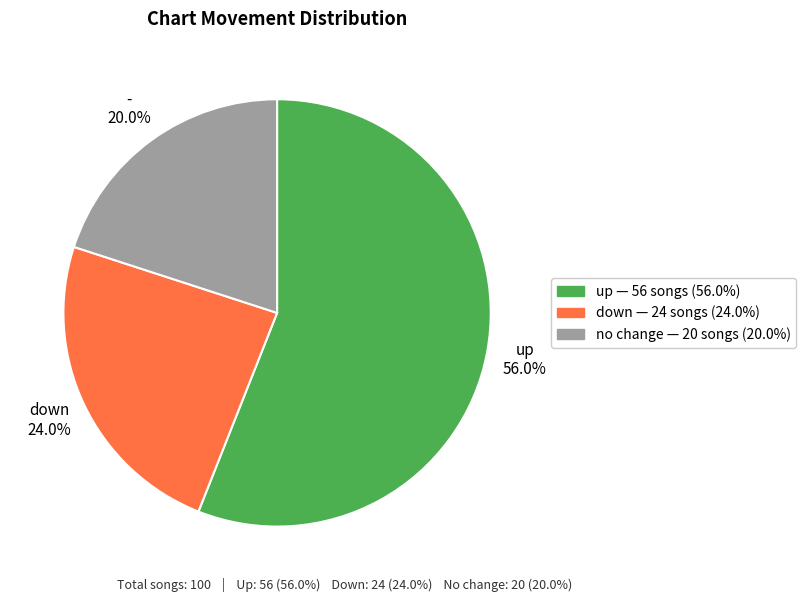

Does any single category account for the majority?

Yes